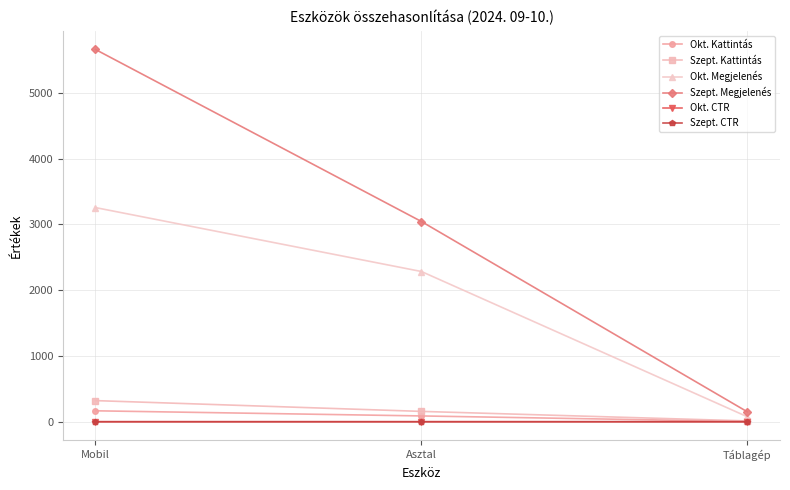

What are all the series names shown in the legend?

Okt. Kattintás, Szept. Kattintás, Okt. Megjelenés, Szept. Megjelenés, Okt. CTR, Szept. CTR